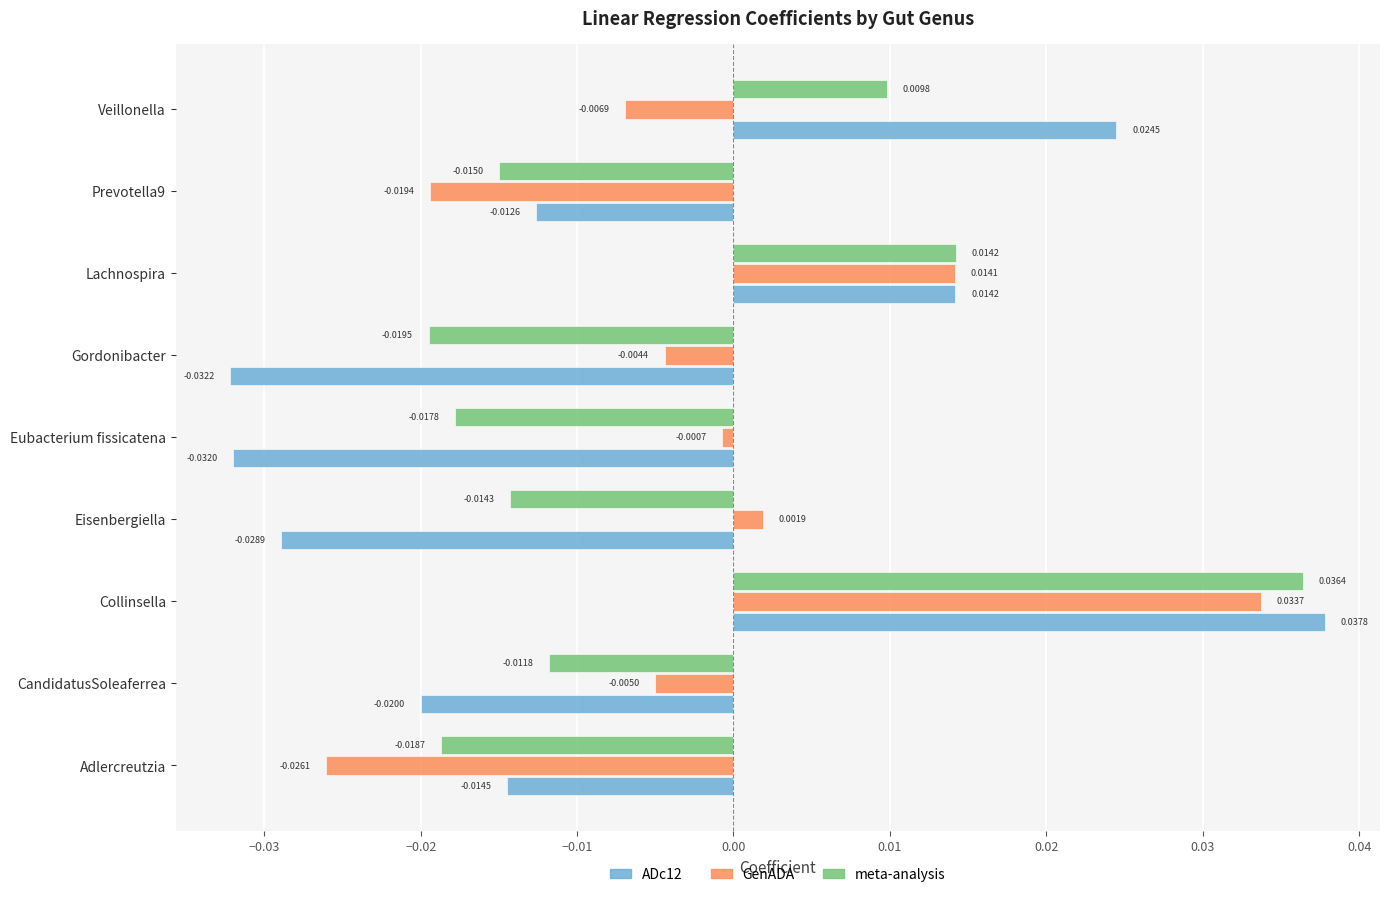

At which label is GenADA closest to 0?

Eubacterium fissicatena